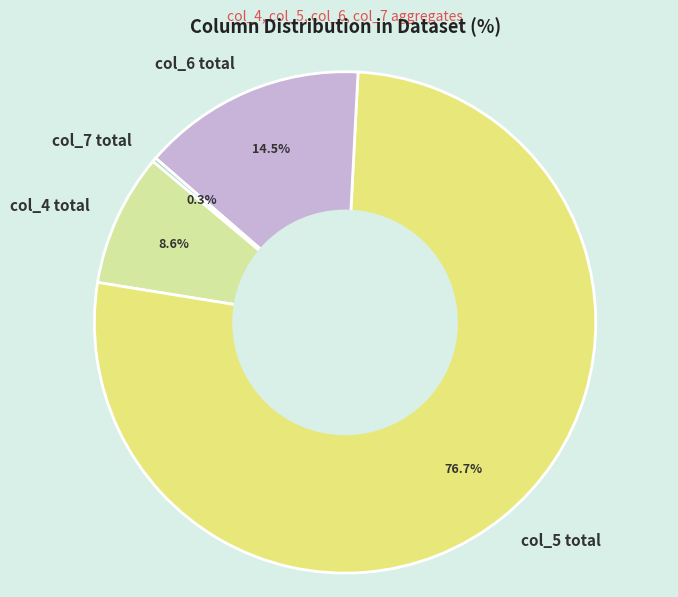

Does any single category account for the majority?

Yes